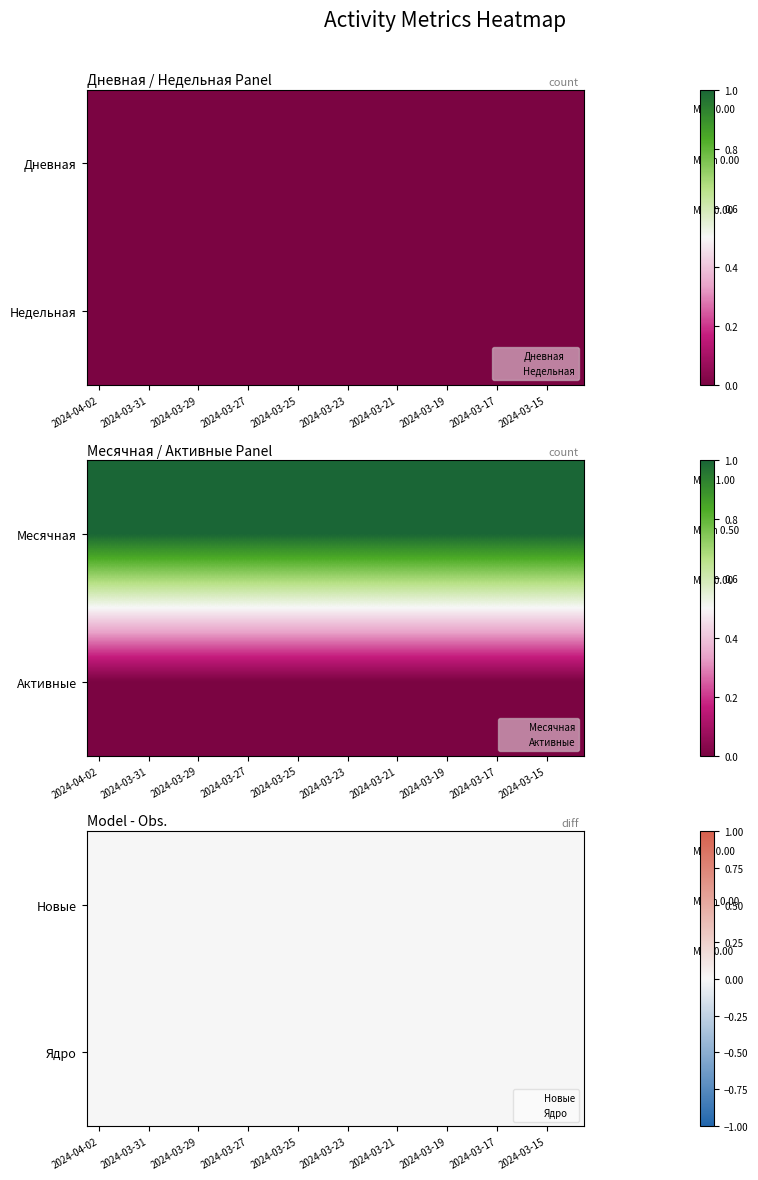

At how many categories does at least one series exceed 0?

20